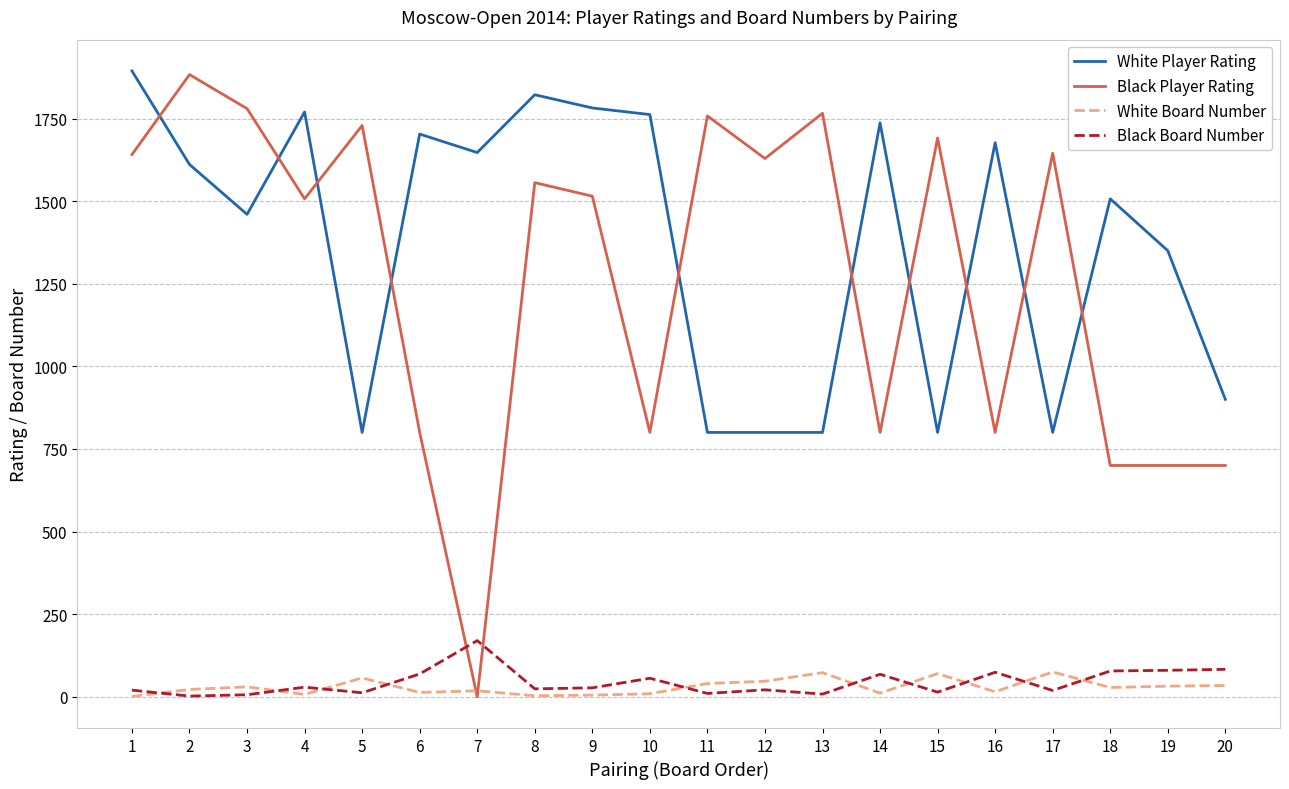

The value of White Player Rating at 5 is 491. True or false?

False